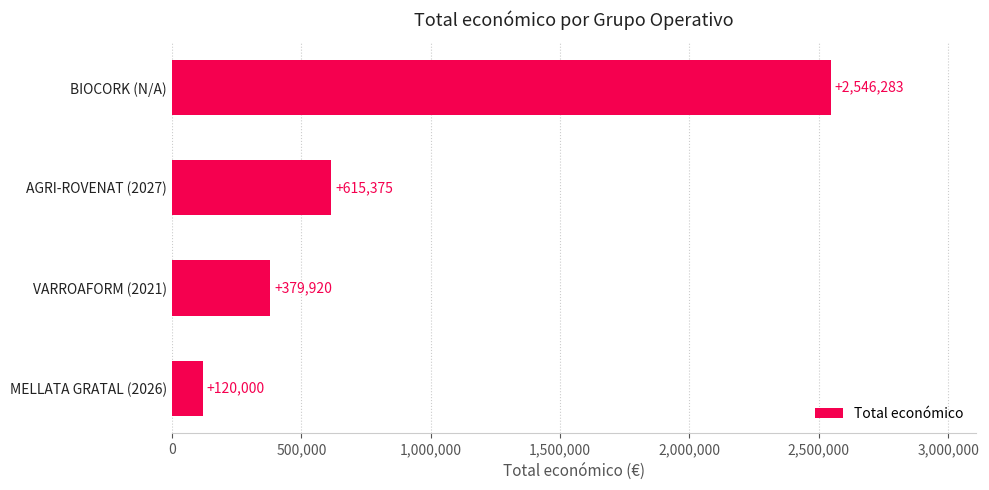

Read the value at VARROAFORM (2021), to the nearest 50.

379900